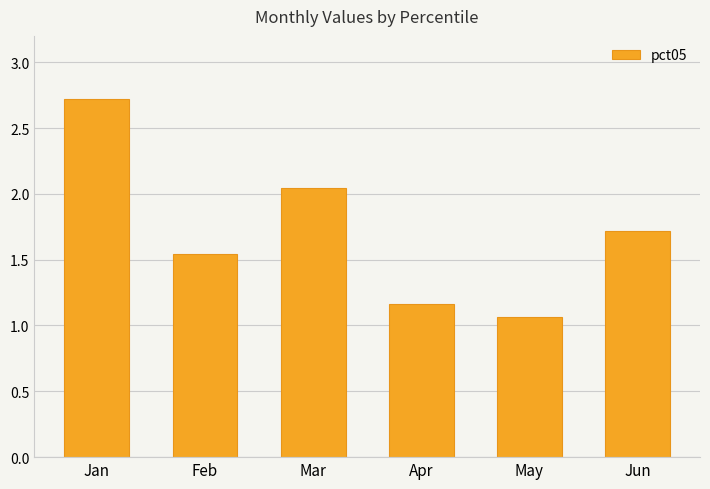

Which category has the lowest value across all series?

May